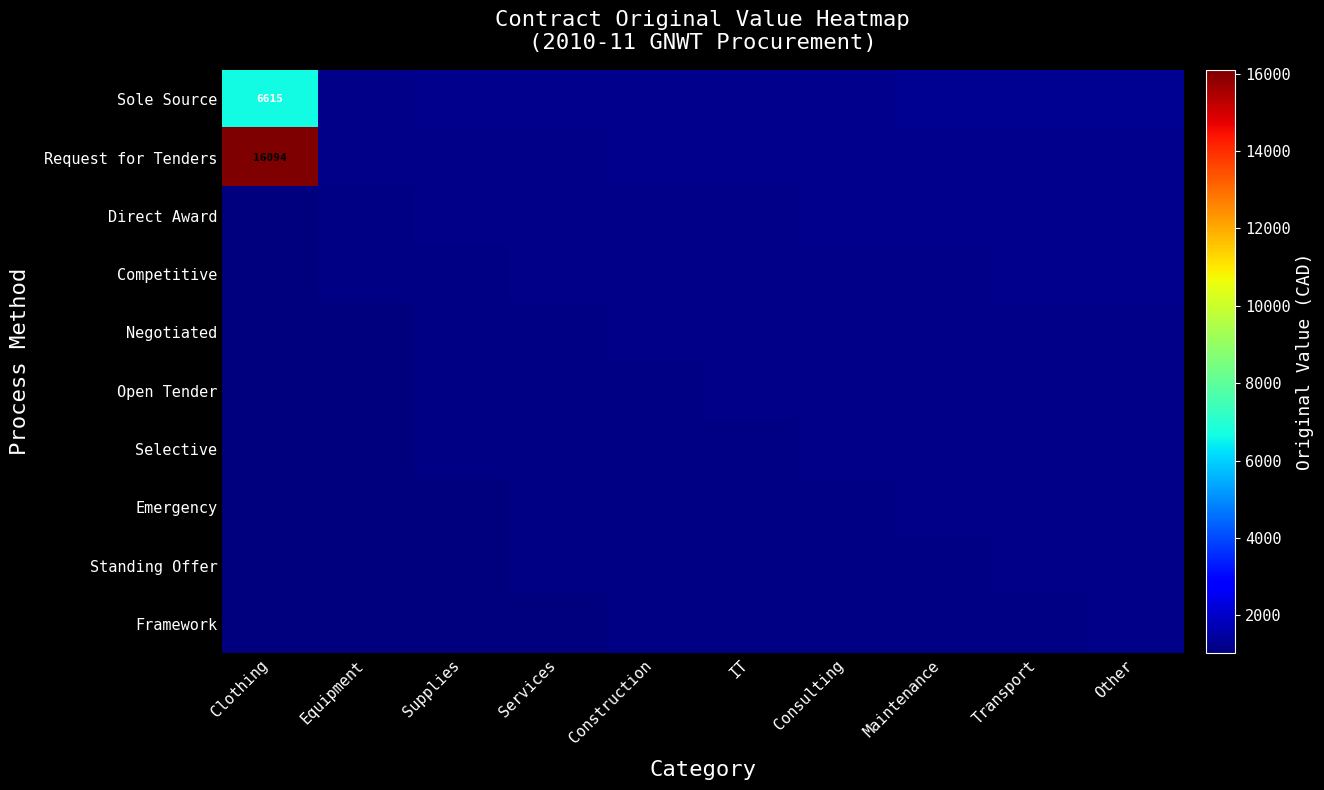

Is it true that Framework equals 1123.5 at Maintenance?

True